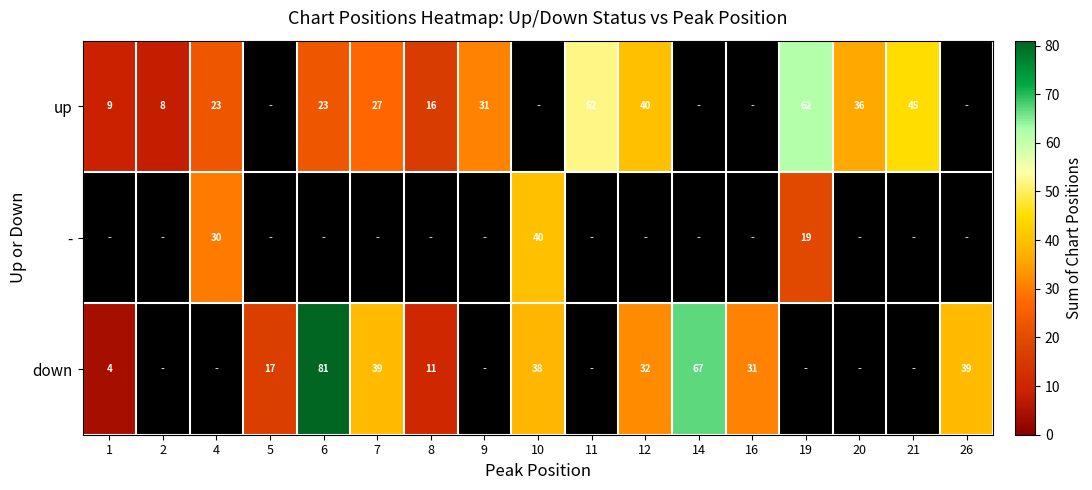

The down series shows 54 at 7. True or false?

False